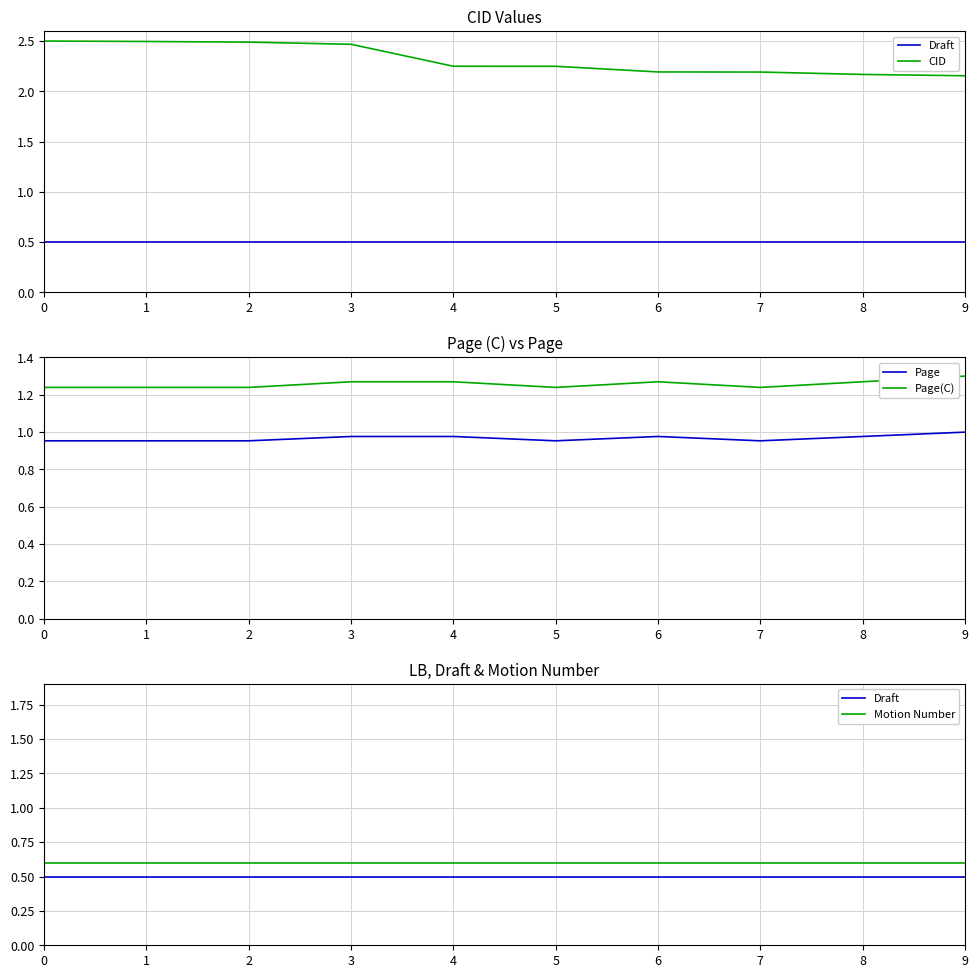

How many lines are shown in the chart?

5